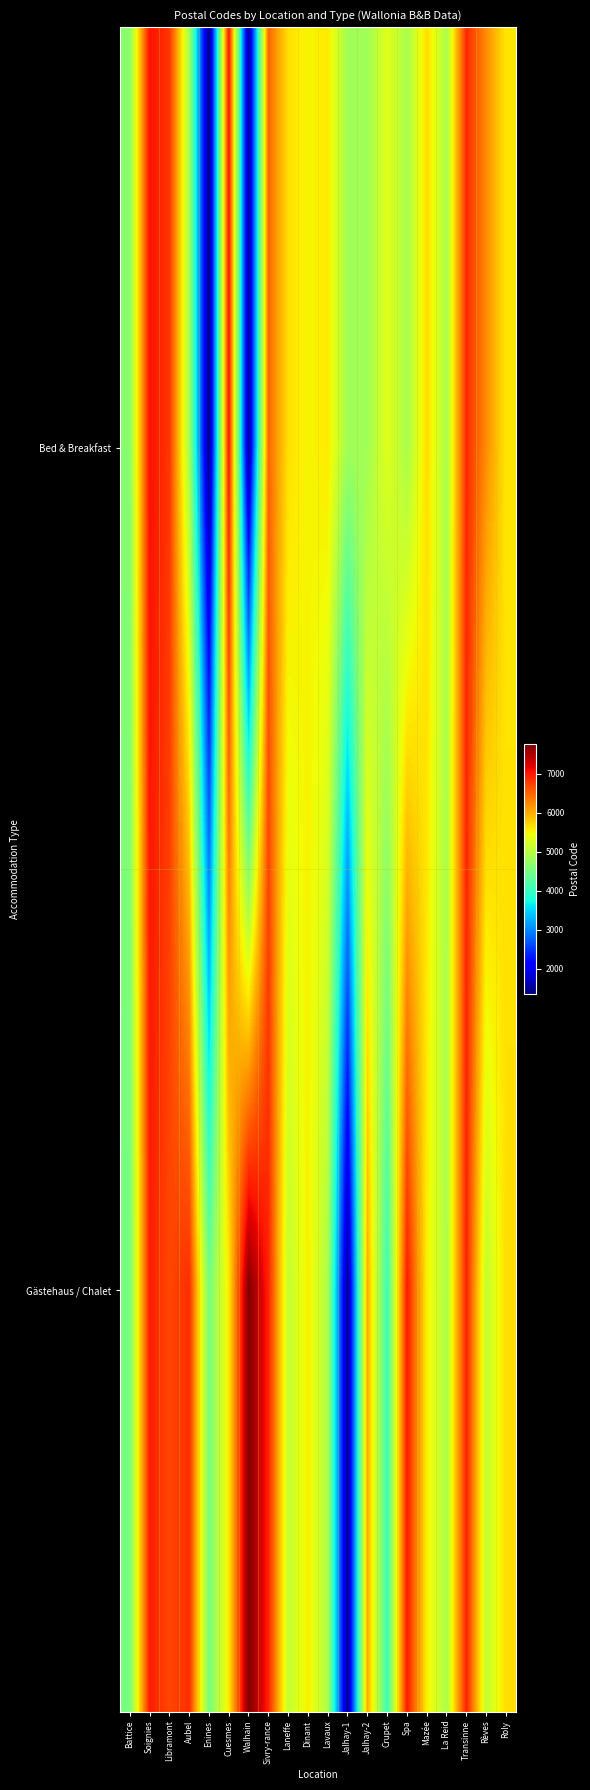

What is the spread (max minus min) of values at Jalhay-1?

3410